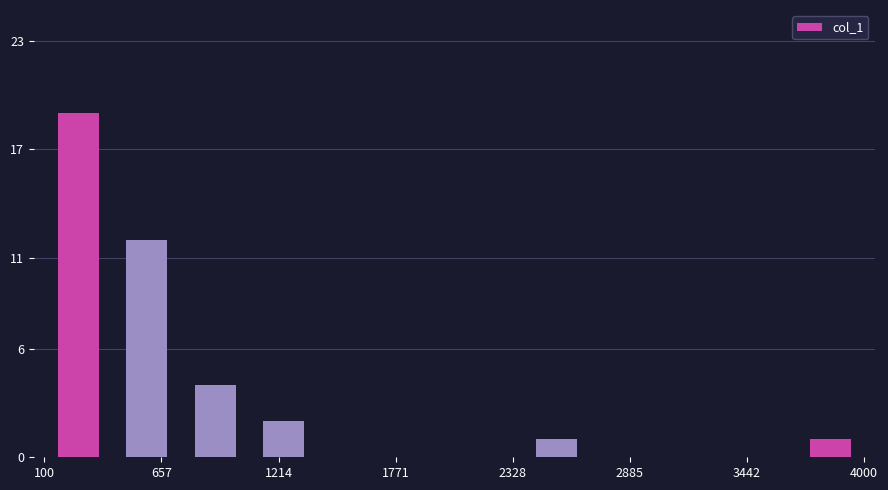

Read against the x-axis, roughly where is the centre of the tallest bar?

300